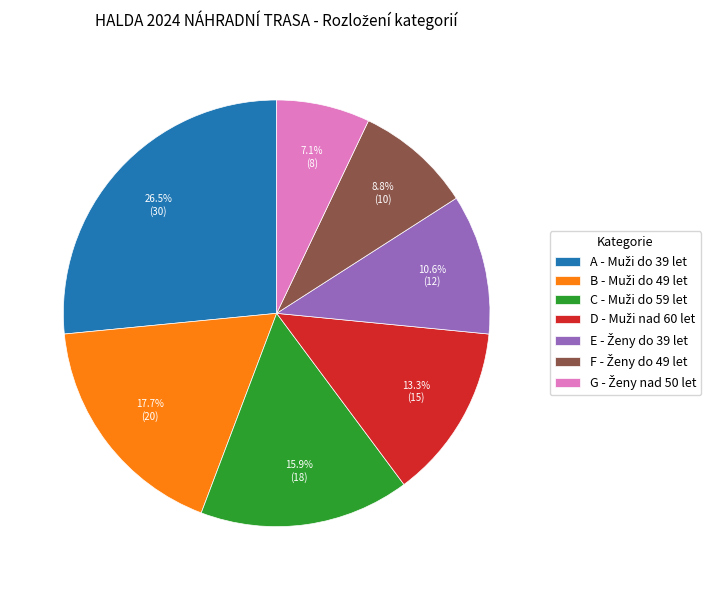

Count the number of slices in the pie.

7